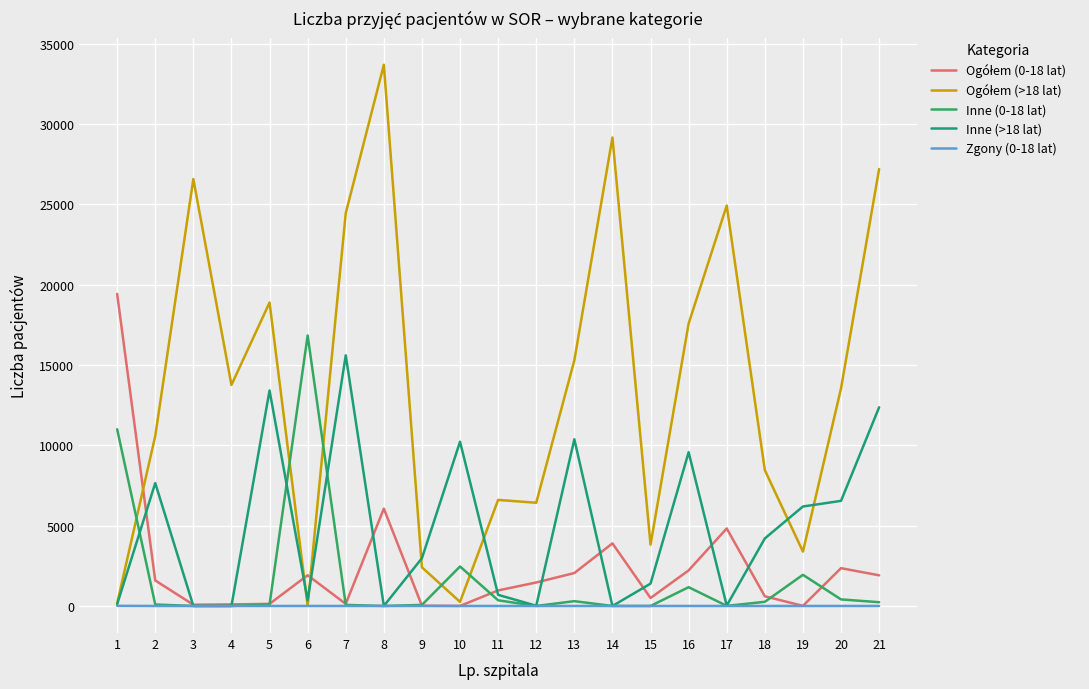

At 6, list the series in order from largest to smallest.

Inne (0-18 lat), Ogółem (0-18 lat), Inne (>18 lat), Ogółem (>18 lat), Zgony (0-18 lat)